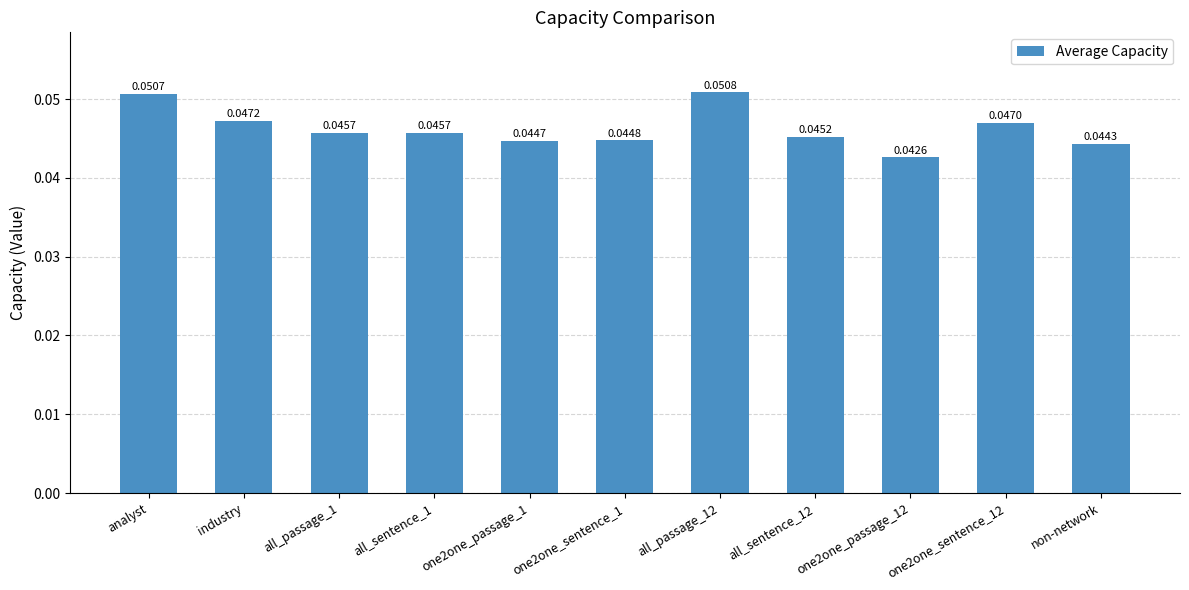

Which has a higher value, all_passage_12 or analyst?

all_passage_12